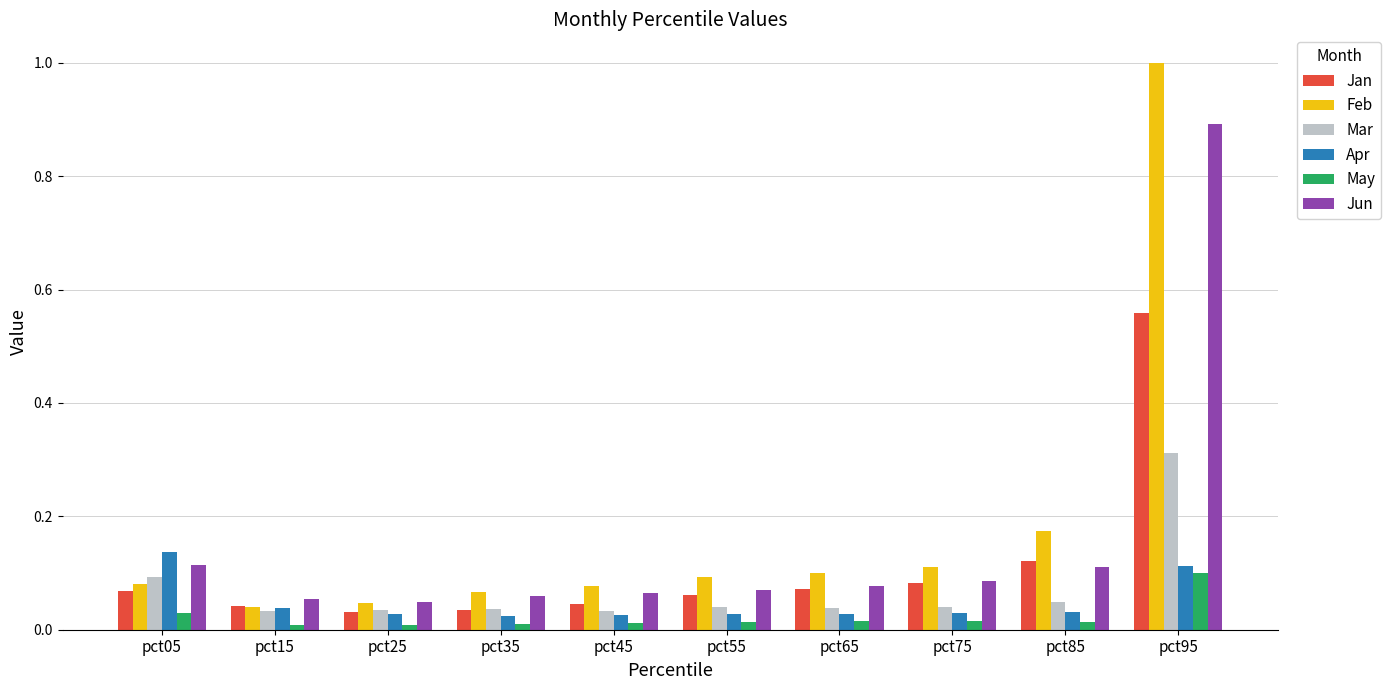

Which series has the largest total across all categories?

Feb